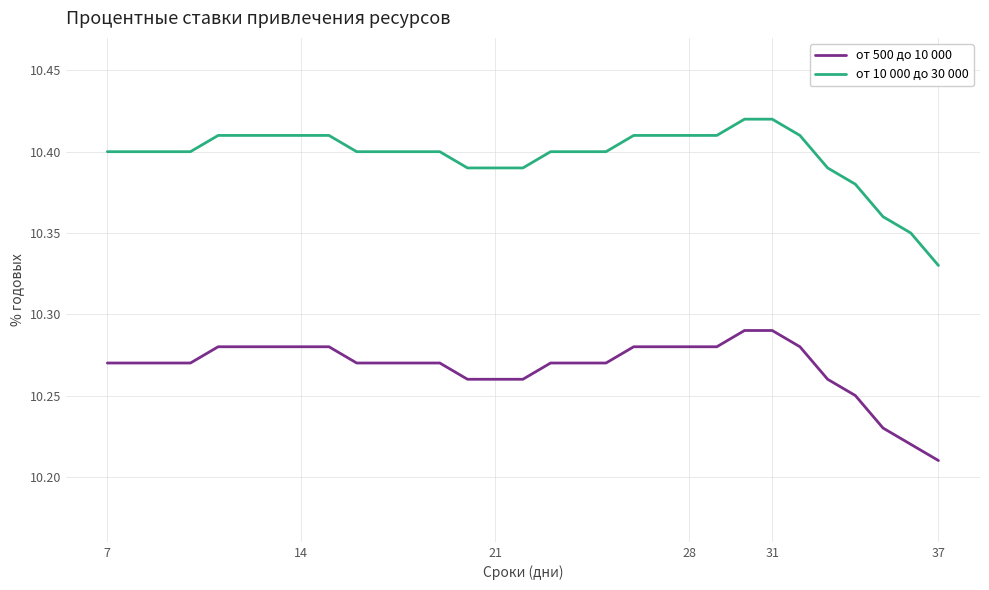

Which series has the widest spread of values?

от 10 000 до 30 000